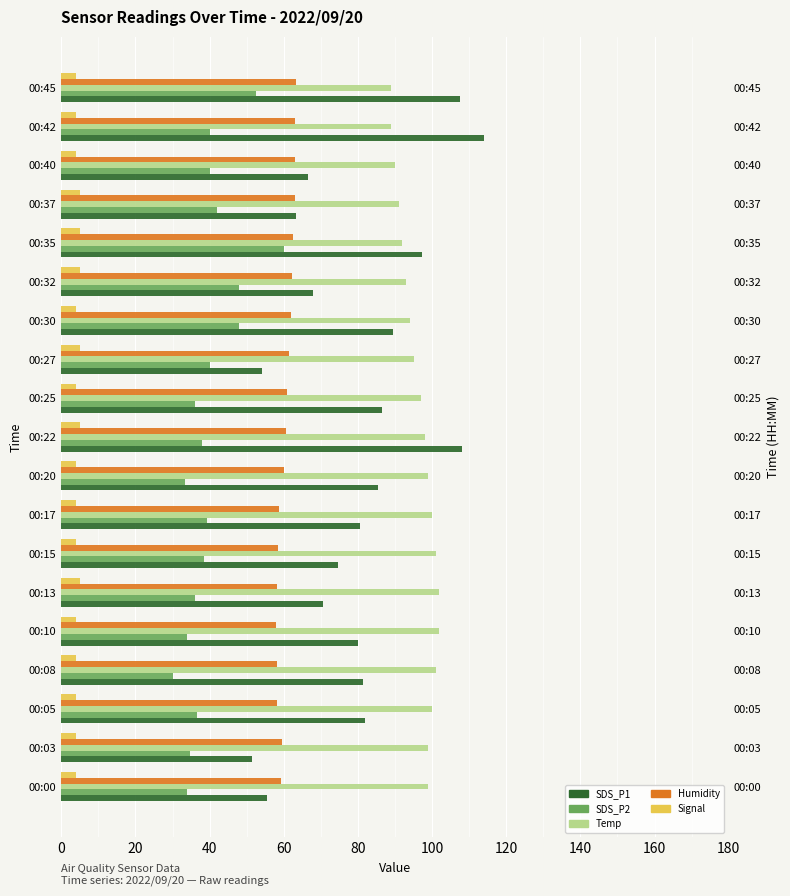

What is the average value of the Temp series?

96.4